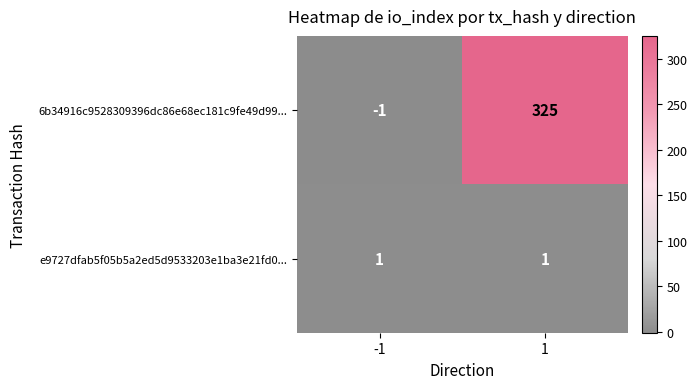

Which series has the largest range (max minus min)?

6b34916c9528309396dc86e68ec181c9fe49d99...